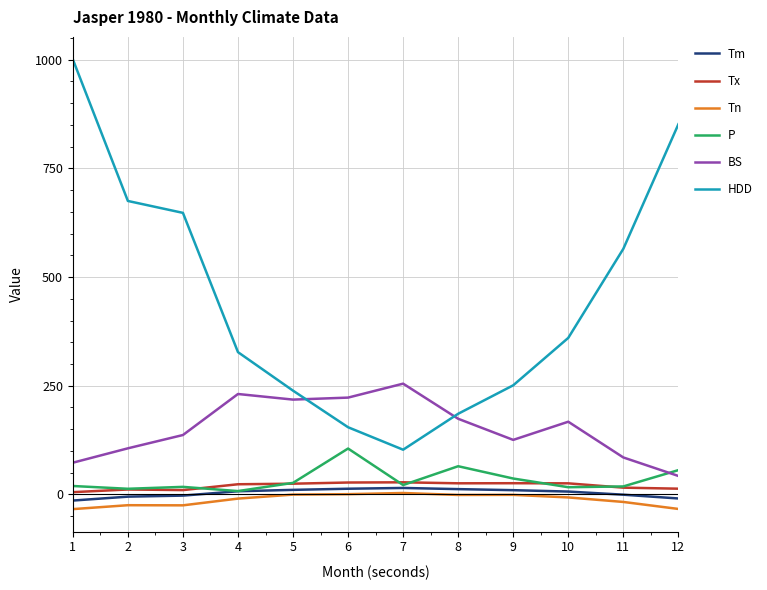

True or false: Tm and Tx cross at least once.

False